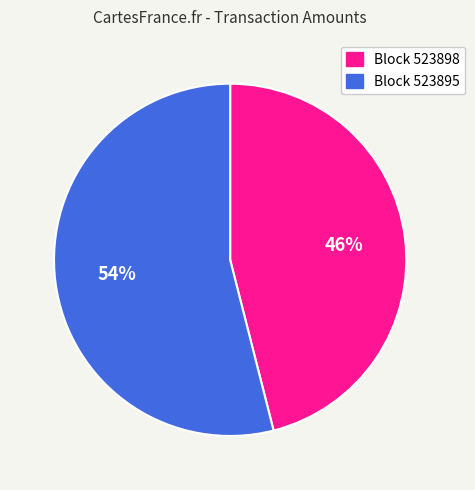

Is the sum of Block 523898 and Block 523895 greater than half?

Yes